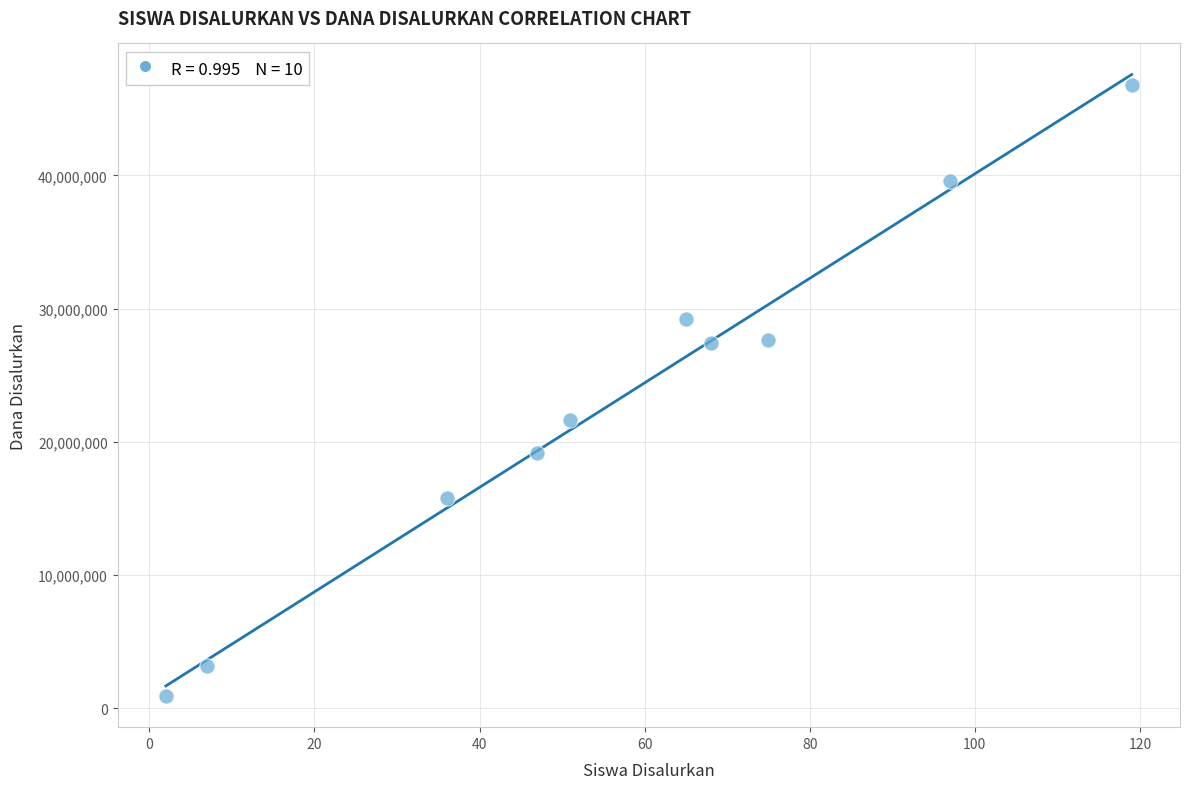

What Y value in the scatter plot is closest to 23850000?

21600000